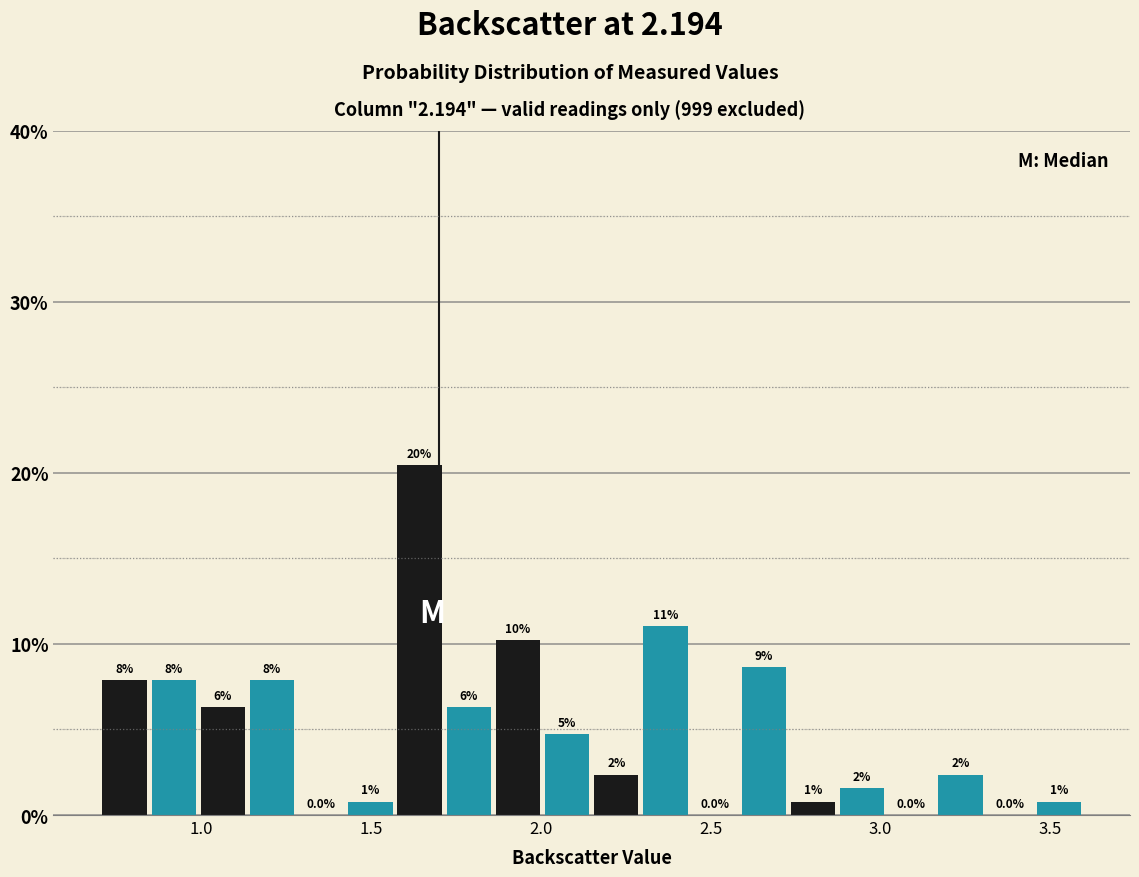

Read against the x-axis, roughly where is the centre of the tallest bar?

1.65